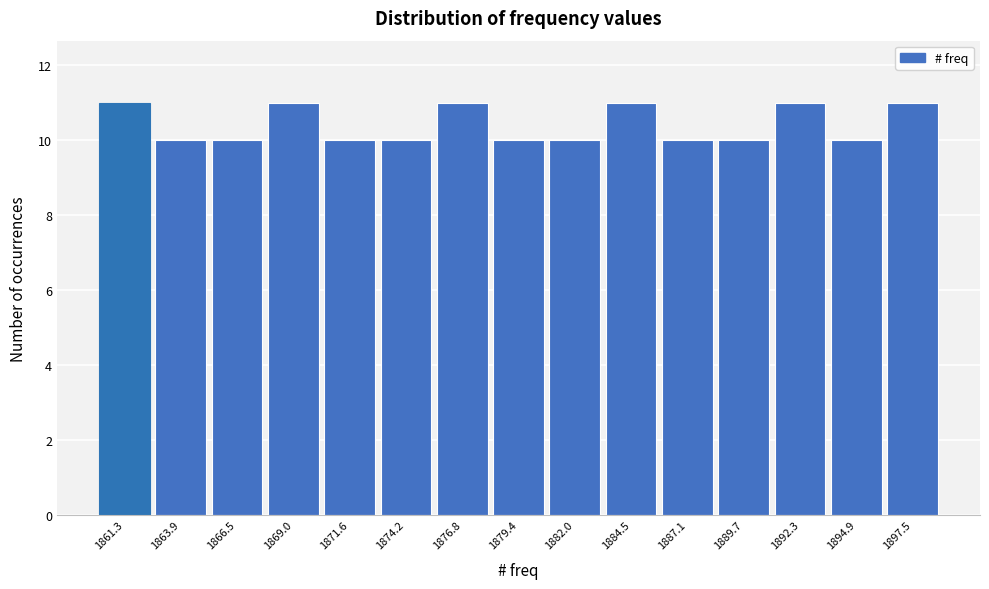

Reading left to right, transcribe this chart: for each bar, give the range it covers on the x-axis and its height. Neither the bar edges nor the heights are printed on the chart, so give them approximately, as read against the axes.

1860.0 to 1862.5: 11
1862.5 to 1865.0: 10
1865.0 to 1868.0: 10
1868.0 to 1870.5: 11
1870.5 to 1873.0: 10
1873.0 to 1875.5: 10
1875.5 to 1878.0: 11
1878.0 to 1880.5: 10
1880.5 to 1883.5: 10
1883.5 to 1886.0: 11
1886.0 to 1888.5: 10
1888.5 to 1891.0: 10
1891.0 to 1893.5: 11
1893.5 to 1896.0: 10
1896.0 to 1899.0: 11